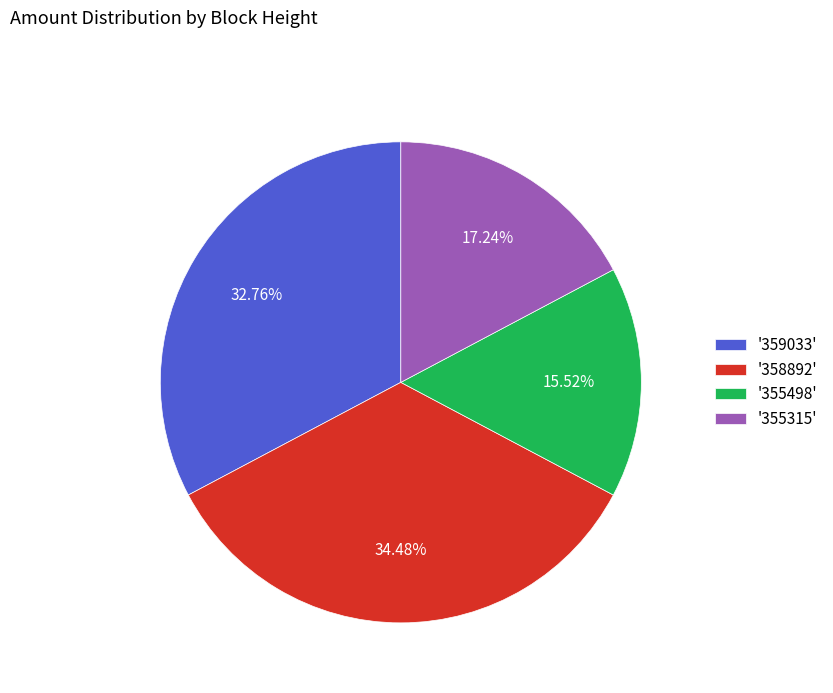

What is the smallest slice in the pie chart?

'355498'